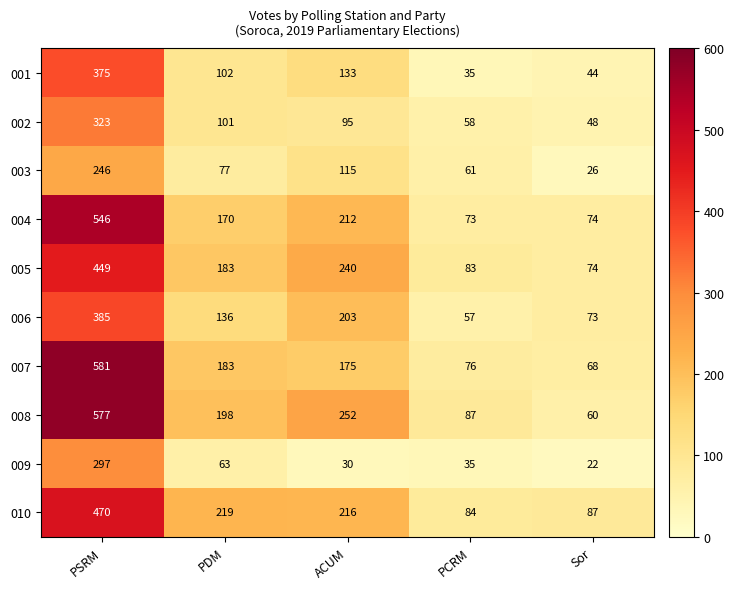

What is the sum of the 010 values at PSRM and PDM?

689